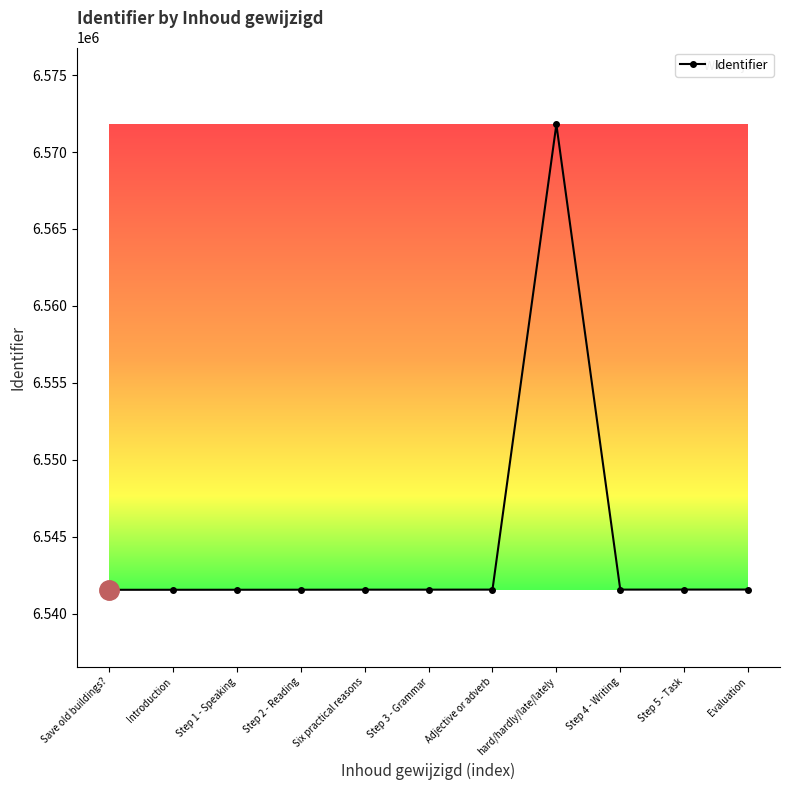

What is the greatest value displayed?

6571793